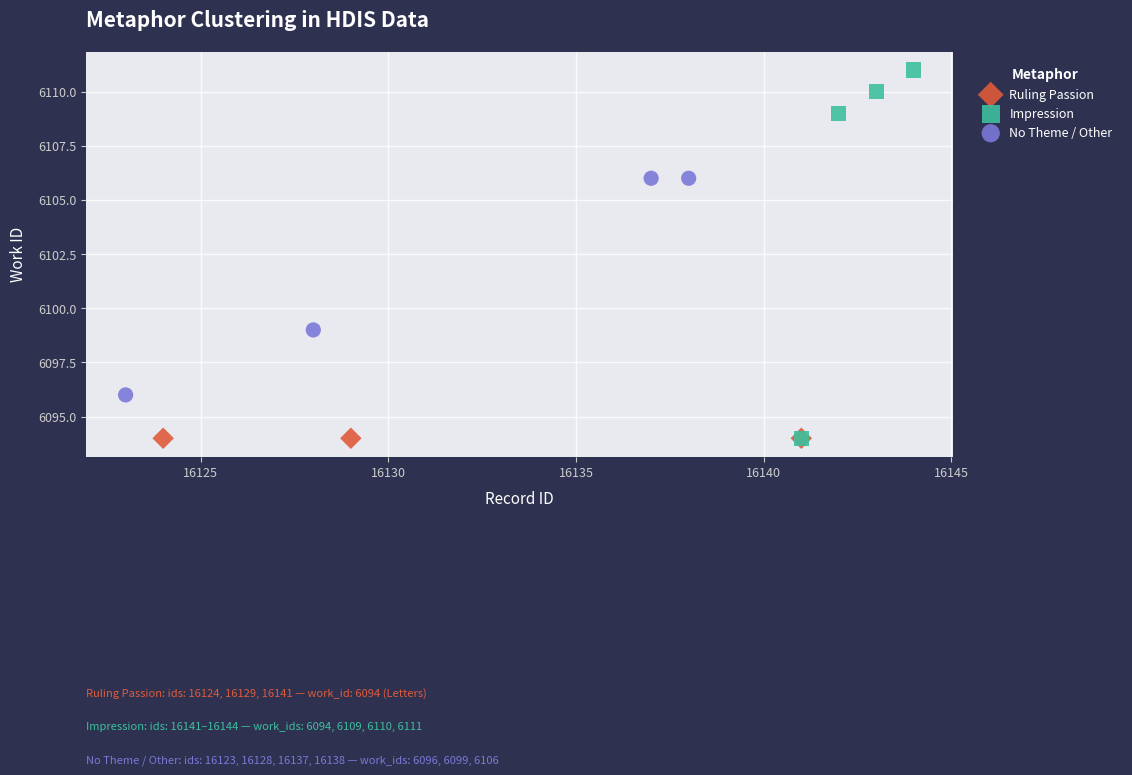

What are all the series names shown in the legend?

Ruling Passion, Impression, No Theme / Other